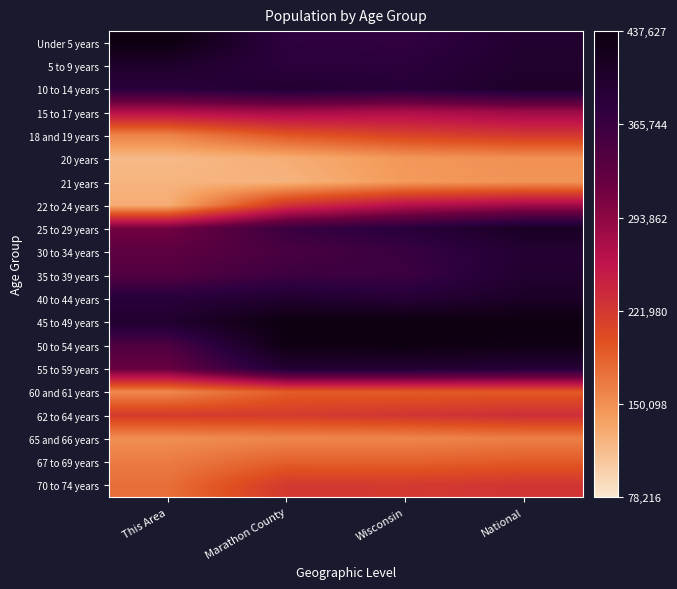

Reading left to right, what are all the values shown in this chart?

Under 5 years: This Area=1.0	Marathon County=0.8	Wisconsin=0.8	National=0.9
5 to 9 years: This Area=0.9	Marathon County=0.8	Wisconsin=0.8	National=0.9
10 to 14 years: This Area=0.9	Marathon County=0.9	Wisconsin=0.9	National=0.9
15 to 17 years: This Area=0.5	Marathon County=0.6	Wisconsin=0.5	National=0.6
18 and 19 years: This Area=0.2	Marathon County=0.3	Wisconsin=0.4	National=0.4
20 years: This Area=0.1	Marathon County=0.1	Wisconsin=0.2	National=0.2
21 years: This Area=0.1	Marathon County=0.1	Wisconsin=0.2	National=0.2
22 to 24 years: This Area=0.1	Marathon County=0.4	Wisconsin=0.5	National=0.6
25 to 29 years: This Area=0.6	Marathon County=0.8	Wisconsin=0.9	National=0.9
30 to 34 years: This Area=0.7	Marathon County=0.8	Wisconsin=0.8	National=0.9
35 to 39 years: This Area=0.7	Marathon County=0.8	Wisconsin=0.8	National=0.9
40 to 44 years: This Area=0.9	Marathon County=0.9	Wisconsin=0.9	National=0.9
45 to 49 years: This Area=0.9	Marathon County=1.0	Wisconsin=1.0	National=1.0
50 to 54 years: This Area=0.7	Marathon County=1.0	Wisconsin=1.0	National=1.0
55 to 59 years: This Area=0.7	Marathon County=0.9	Wisconsin=0.9	National=0.9
60 and 61 years: This Area=0.2	Marathon County=0.3	Wisconsin=0.3	National=0.3
62 to 64 years: This Area=0.4	Marathon County=0.4	Wisconsin=0.4	National=0.4
65 and 66 years: This Area=0.2	Marathon County=0.2	Wisconsin=0.2	National=0.2
67 to 69 years: This Area=0.2	Marathon County=0.3	Wisconsin=0.3	National=0.3
70 to 74 years: This Area=0.3	Marathon County=0.4	Wisconsin=0.4	National=0.4